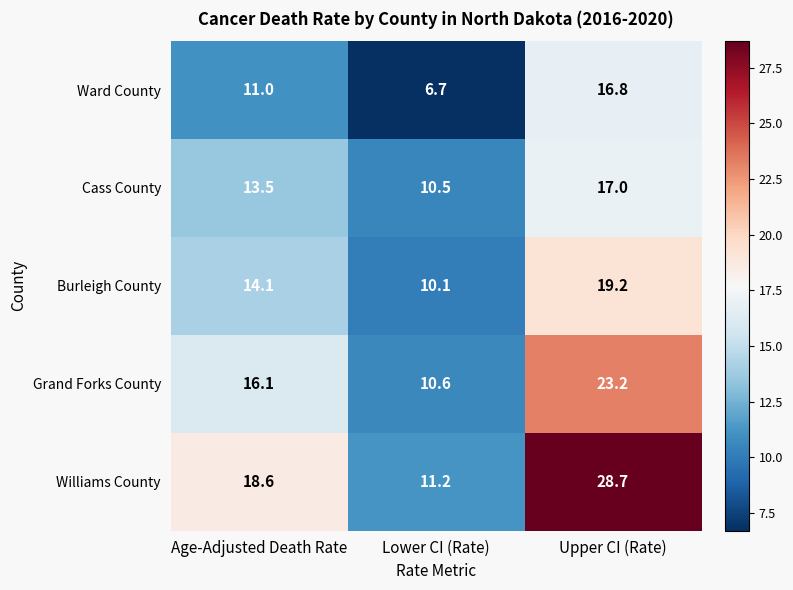

True or false: Ward County has a value of 6.7 at Lower CI (Rate).

True